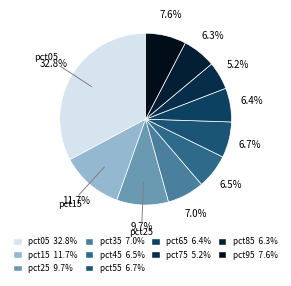

How many segments does this pie chart have?

10